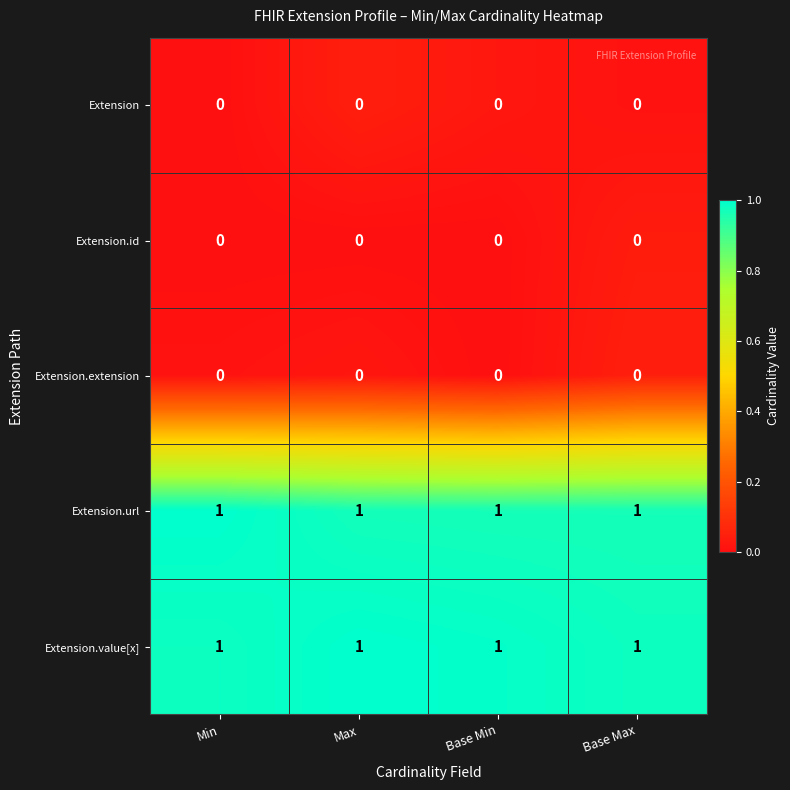

At how many categories does at least one series exceed 0?

4